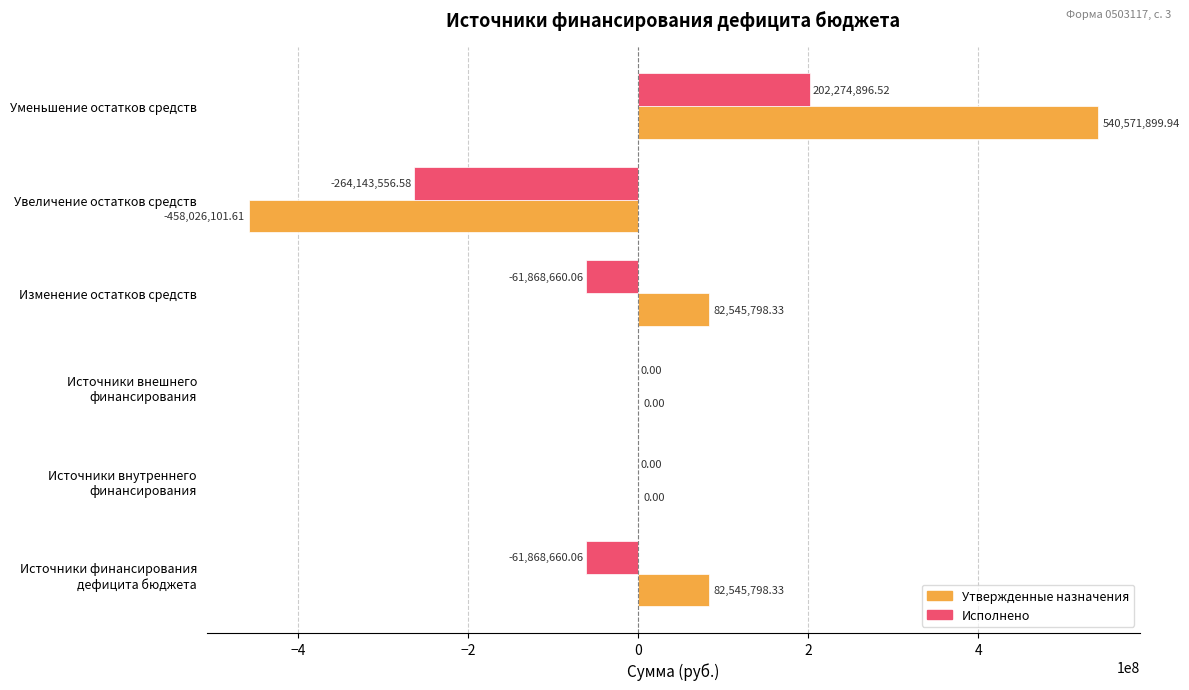

Count the number of data series in this chart.

2